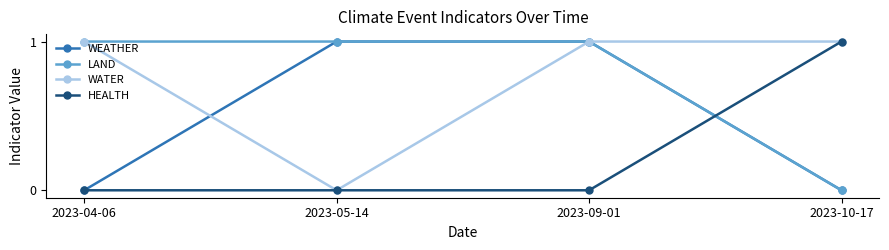

Which category has the lowest value in the LAND series?

2023-10-17